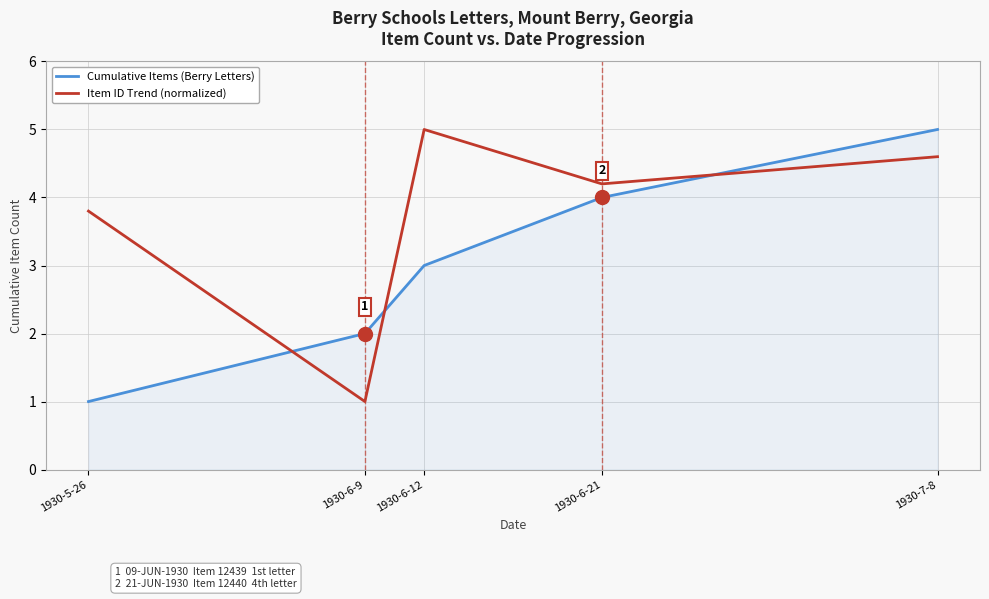

What position from the right is 1930-6-12?

3